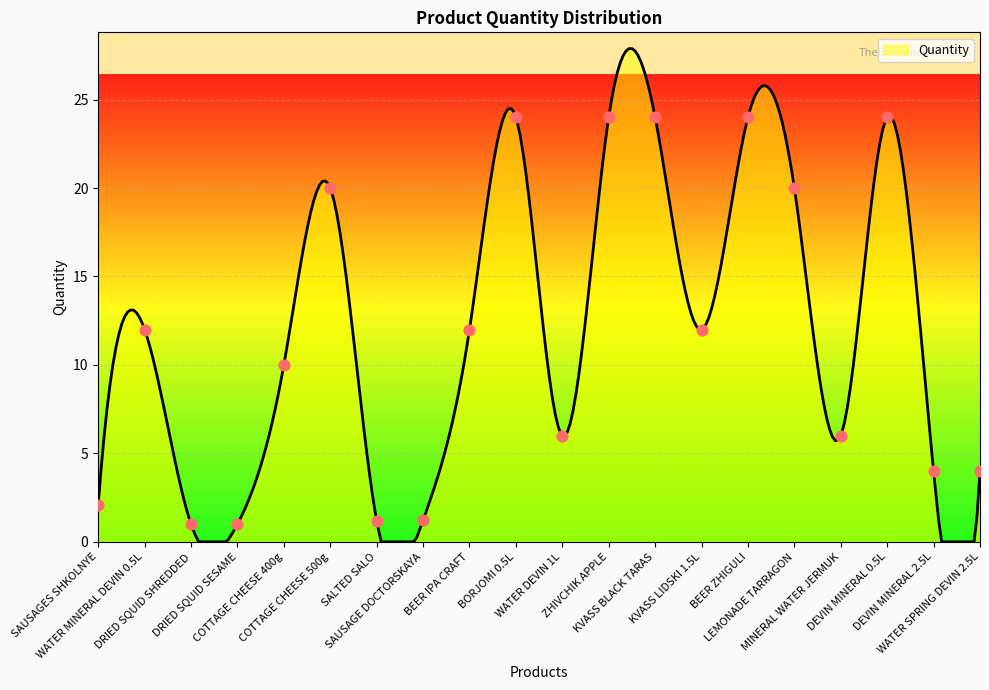

What is the change in value from SAUSAGE DOCTORSKAYA to DEVIN MINERAL 0.5L?

+22.8